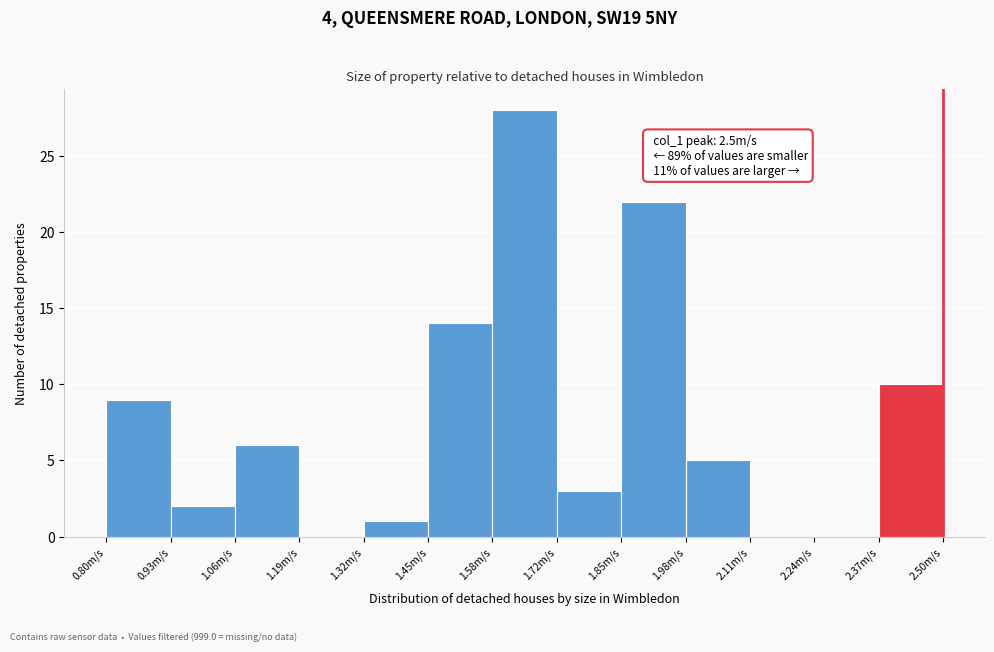

Over which range of the x-axis is the bar tallest?

1.58 to 1.72